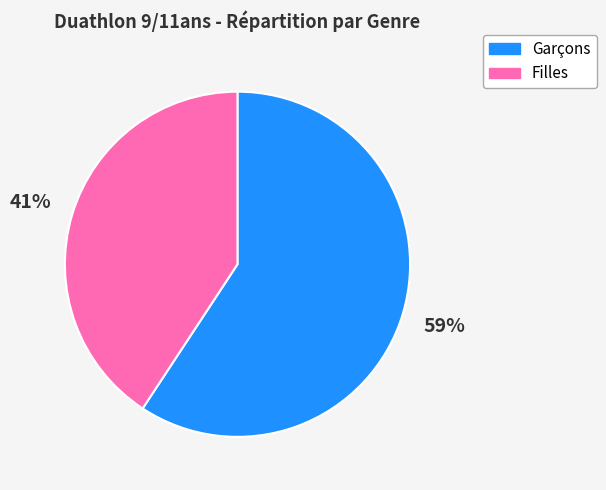

Approximately how many times larger is the value at Filles compared to Garçons?

0.7